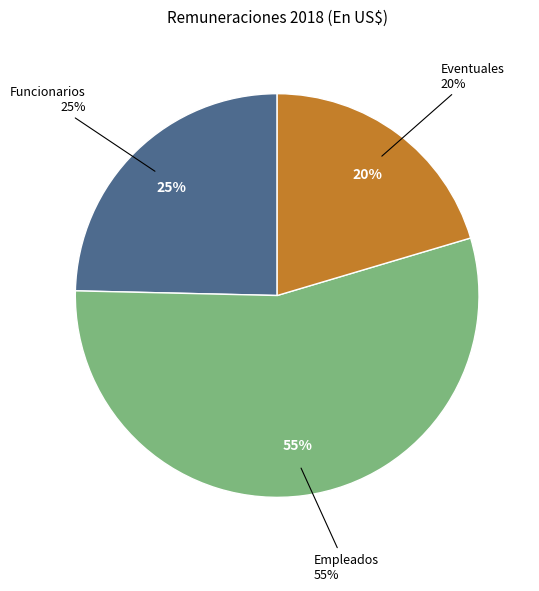

The Eventuales slice represents 12% of the pie. True or false?

False